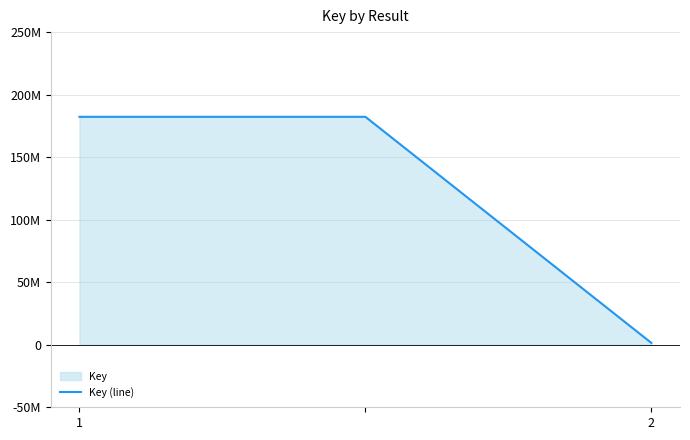

True or false: the data shows 279442540 at 1.

False